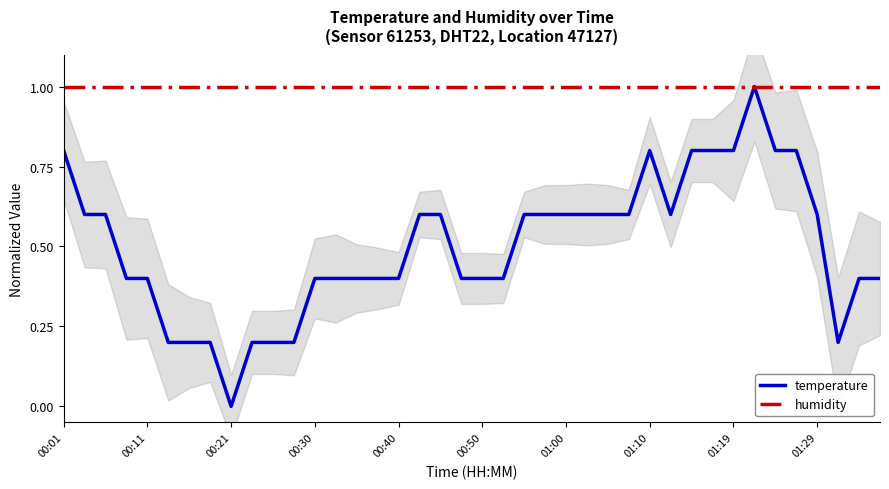

True or false: temperature has a value of 0.8 at 00:01.

True